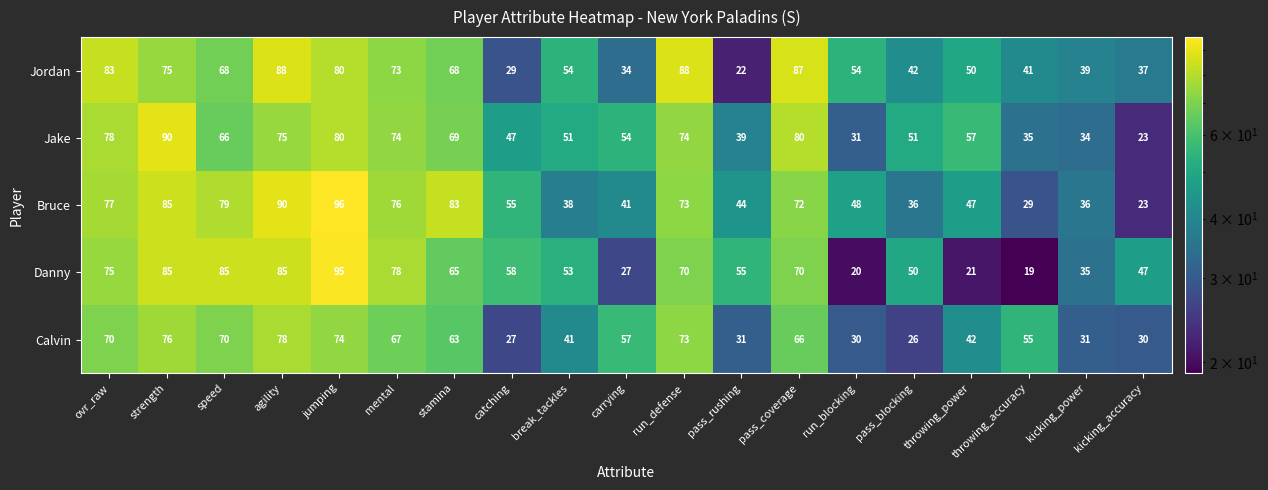

What is the maximum value shown in the chart?

96